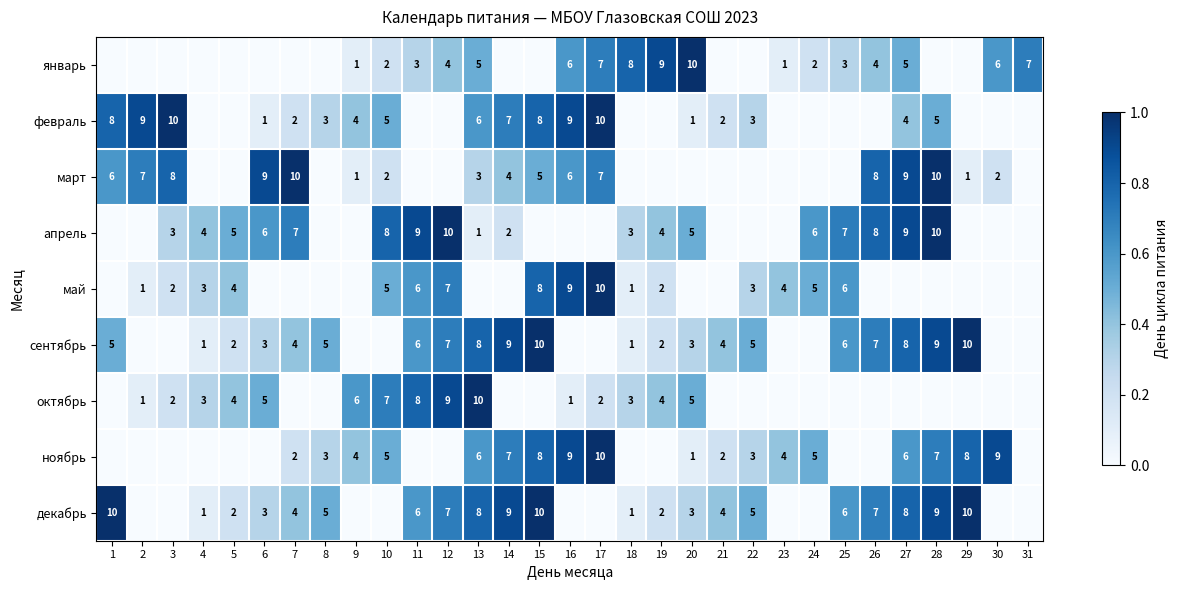

The декабрь series shows 3 at 6. True or false?

True